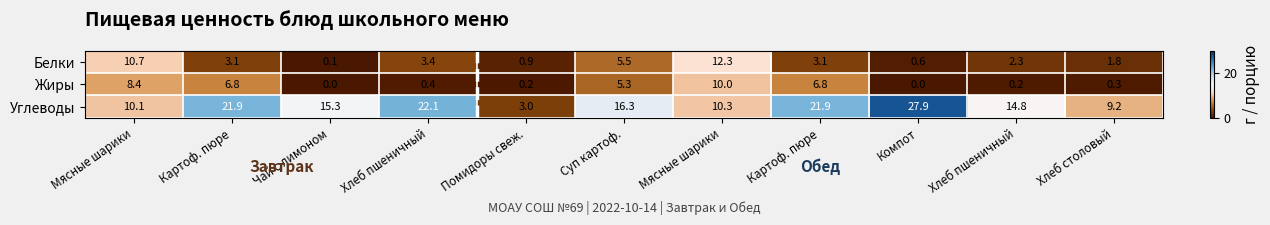

At which category is the sum across all series the highest?

Мясные шарики